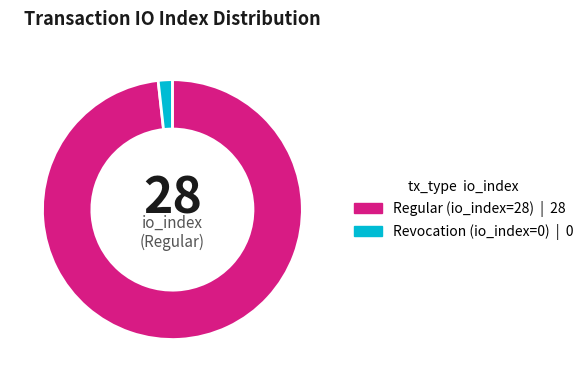

Rank the categories by value from lowest to highest.

Revocation (io_index=0), Regular (io_index=28)